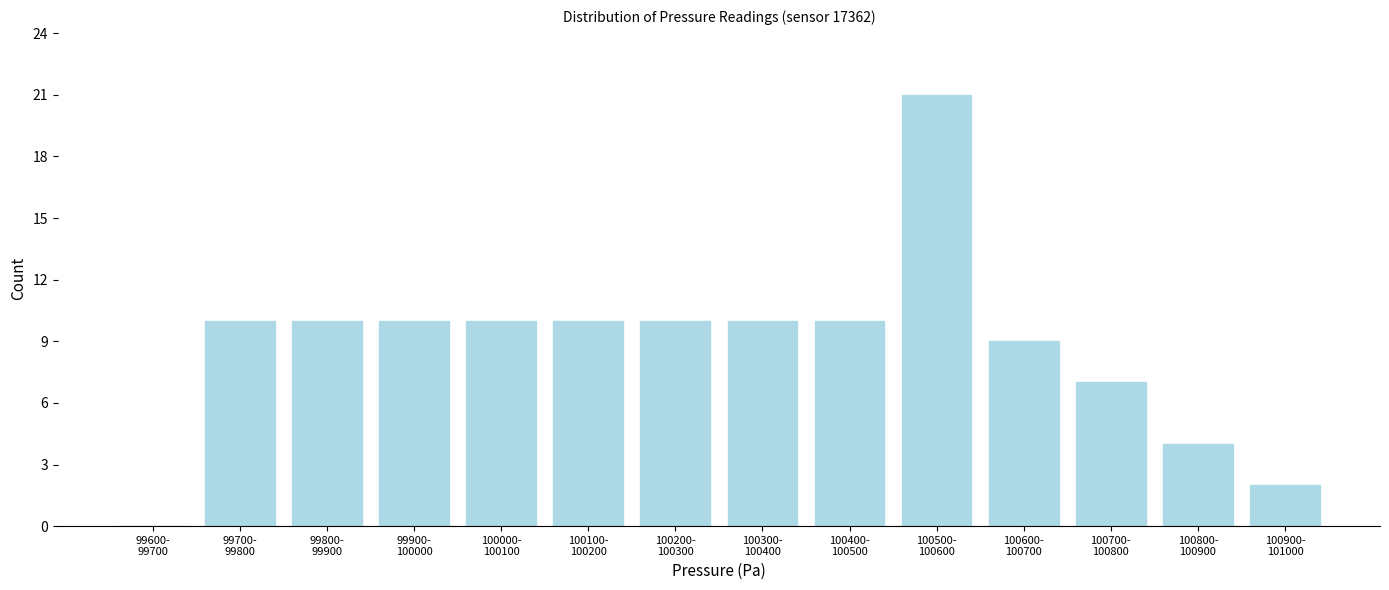

What is the sum of all values?

123